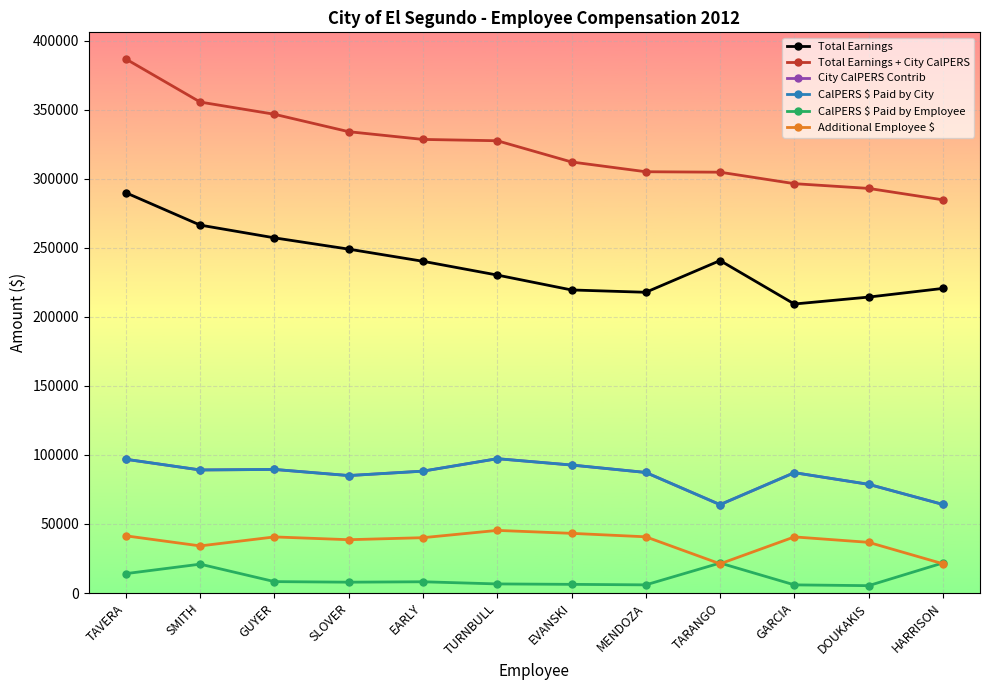

What is the average value of the Total Earnings series?

238018.3